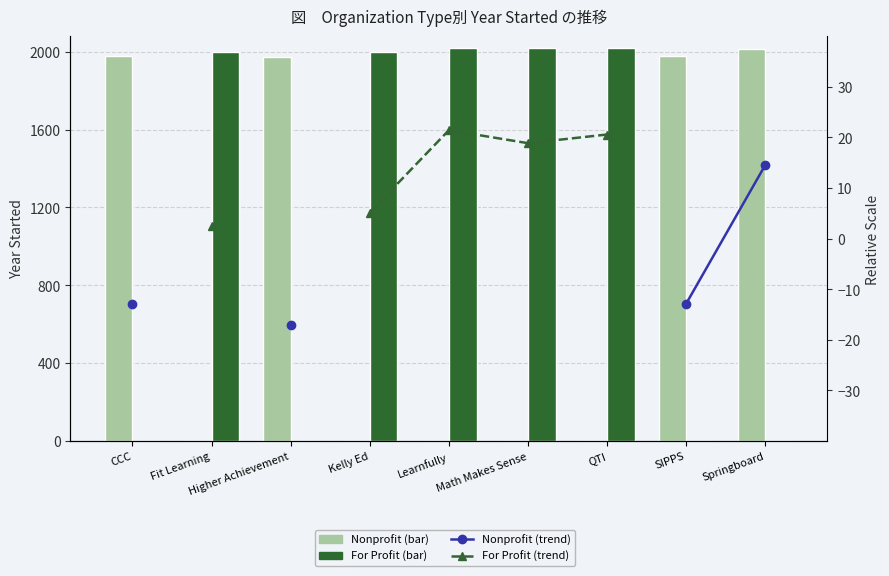

How many groups of bars are there?

9